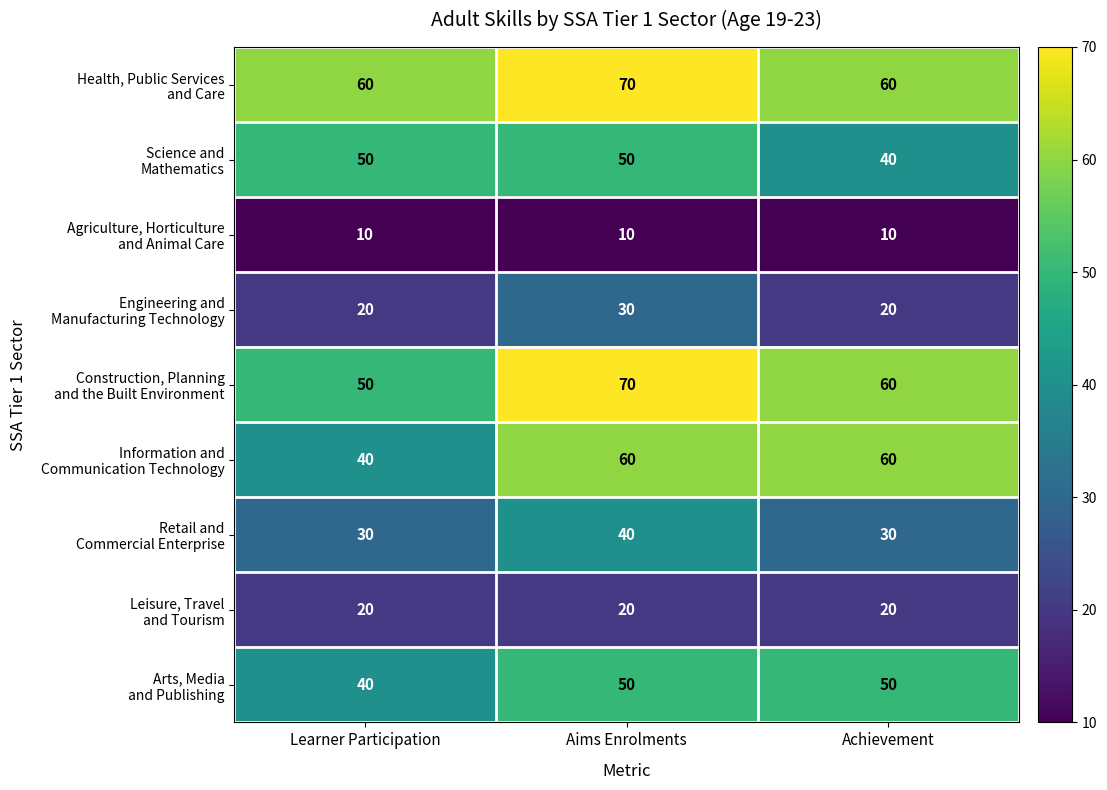

What is the spread (max minus min) of values at Learner Participation?

50